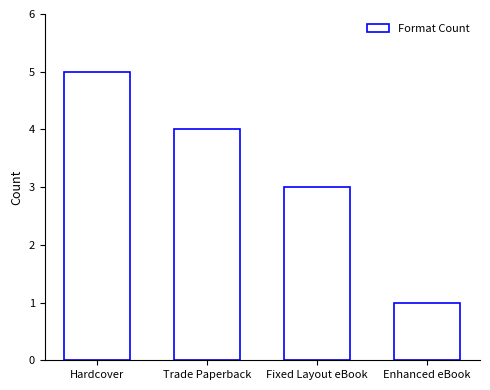

Rank the categories by value from lowest to highest.

Enhanced eBook, Fixed Layout eBook, Trade Paperback, Hardcover